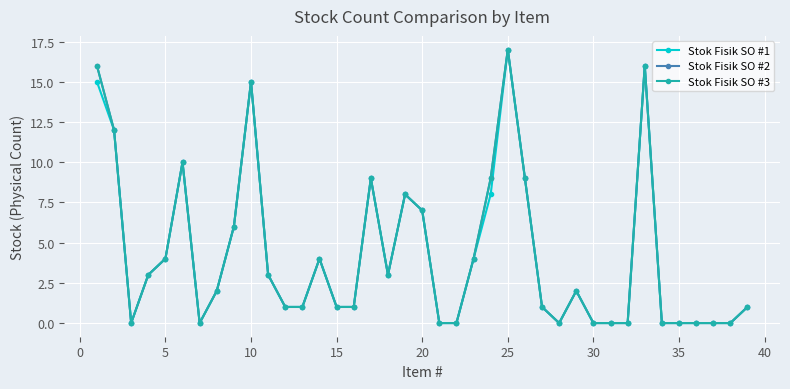

Does the chart have visible grid lines?

Yes